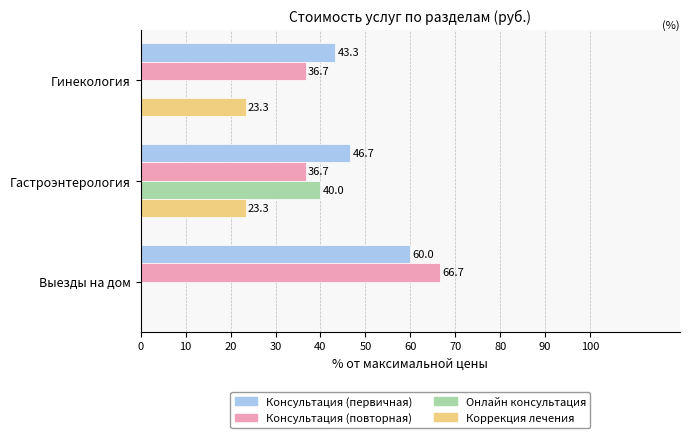

Is it true that Онлайн консультация equals 40.0 at Гастроэнтерология?

True